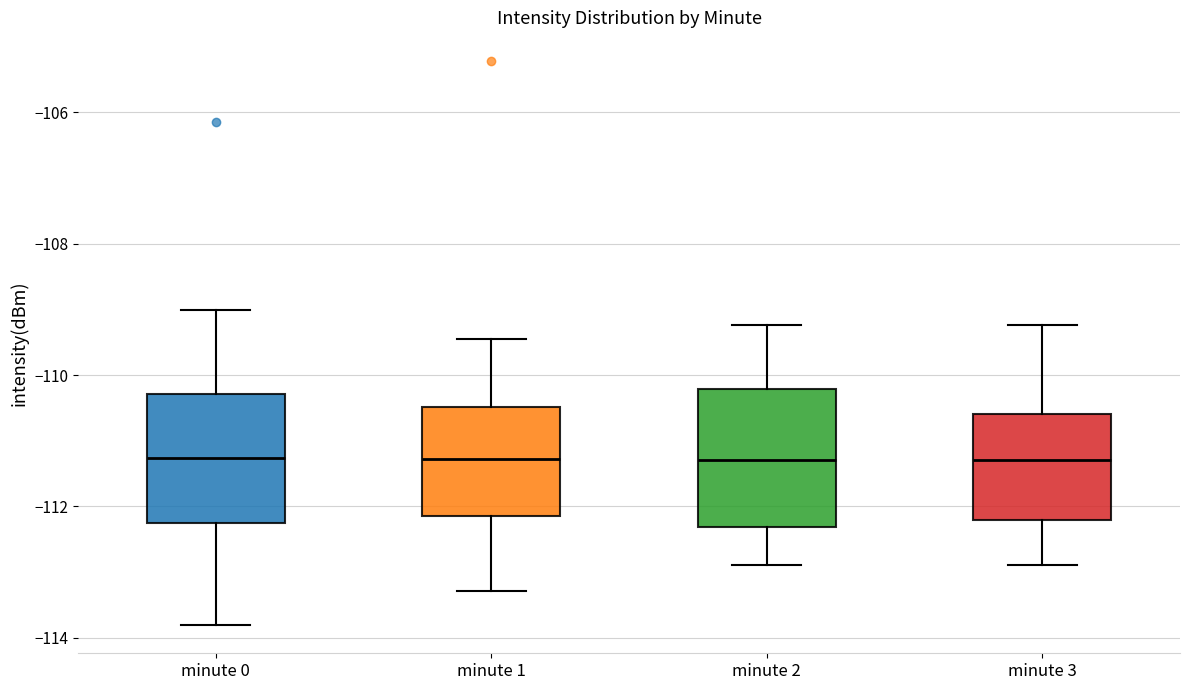

Reading left to right, read every box against the y-axis: the position of its median line, the range the box covers, and the ends of its whiskers. The values are not printed on the chart, so give them approximately, as read against the axis.

minute 0: median -111.2, box -112.2 to -110.2, whiskers -113.8 to -109.0
minute 1: median -111.2, box -112.2 to -110.4, whiskers -113.2 to -109.4
minute 2: median -111.2, box -112.4 to -110.2, whiskers -112.8 to -109.2
minute 3: median -111.2, box -112.2 to -110.6, whiskers -112.8 to -109.2